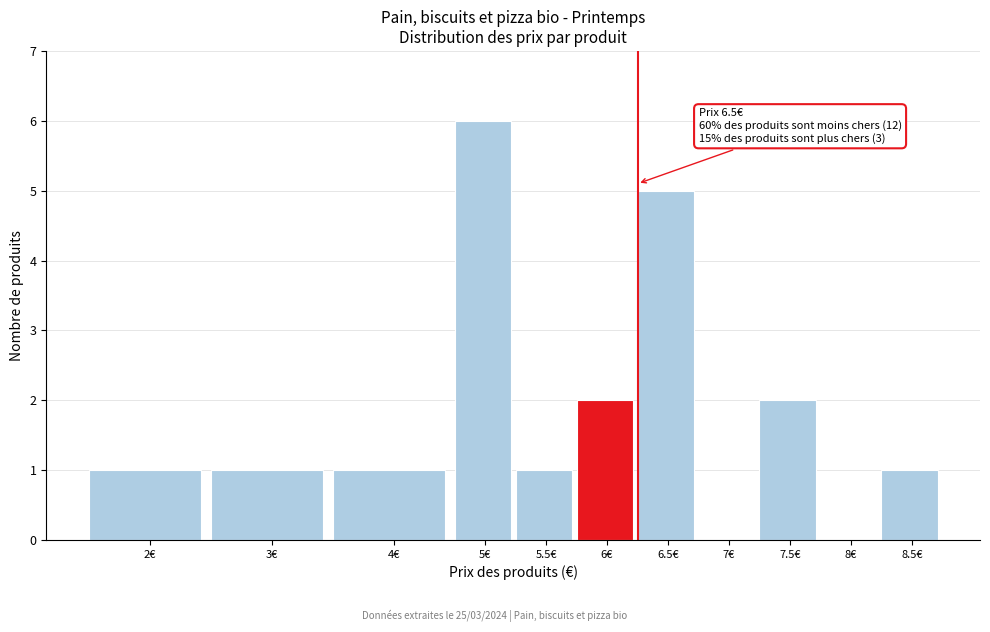

Reading right to left, list all the values displayed in this chart.

8.5€=1	8€=0	7.5€=2	7€=0	6.5€=5	6€=2	5.5€=1	5€=6	4€=1	3€=1	2€=1